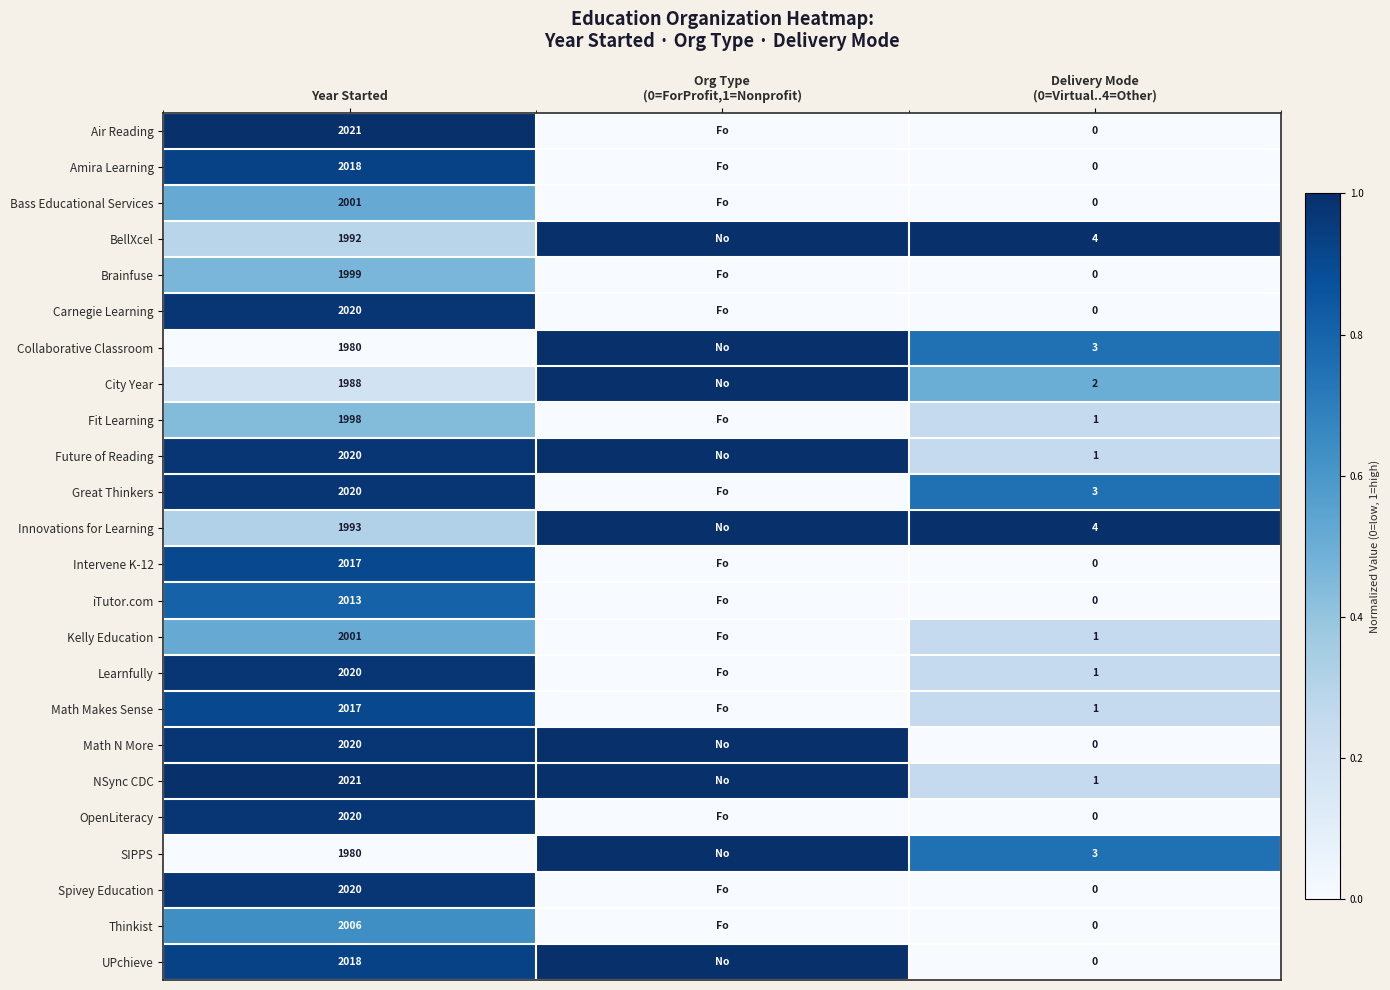

The value of Kelly Education at Year Started is 2001. True or false?

True